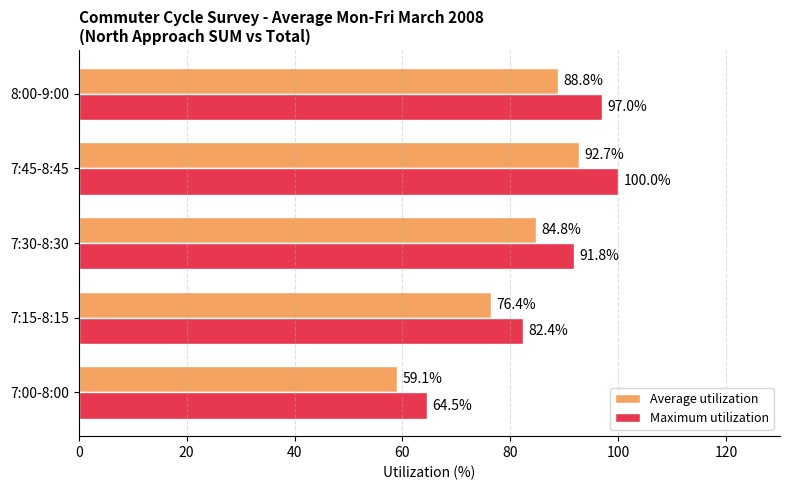

Which series has the widest spread of values?

Maximum utilization